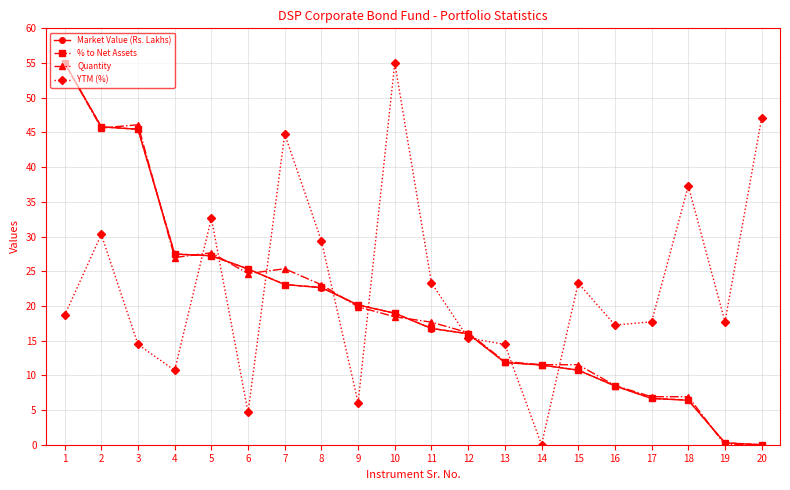

What is the difference between the highest and lowest values at 6?

20.7